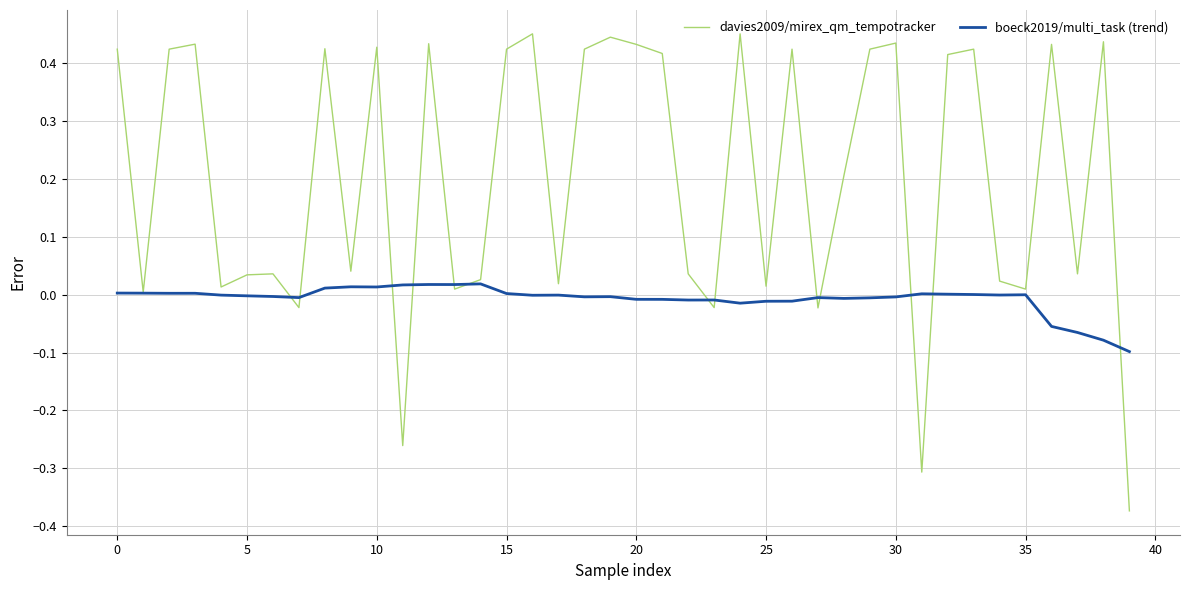

Rank the series by their average value, from highest to lowest.

davies2009/mirex_qm_tempotracker, boeck2019/multi_task (trend)